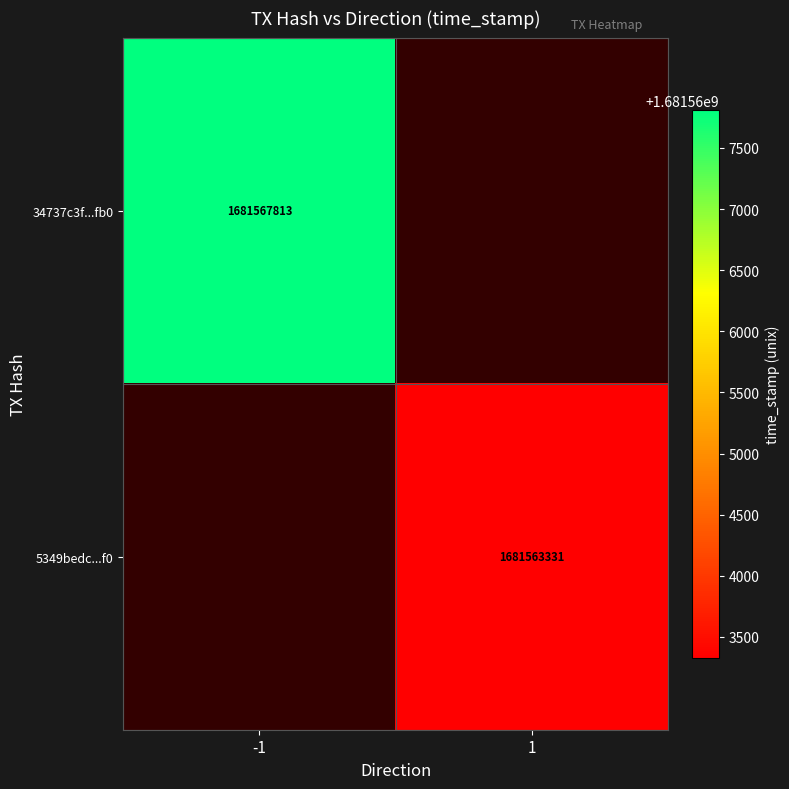

The 34737c3f...fb0 series shows 1074565789 at -1. True or false?

False